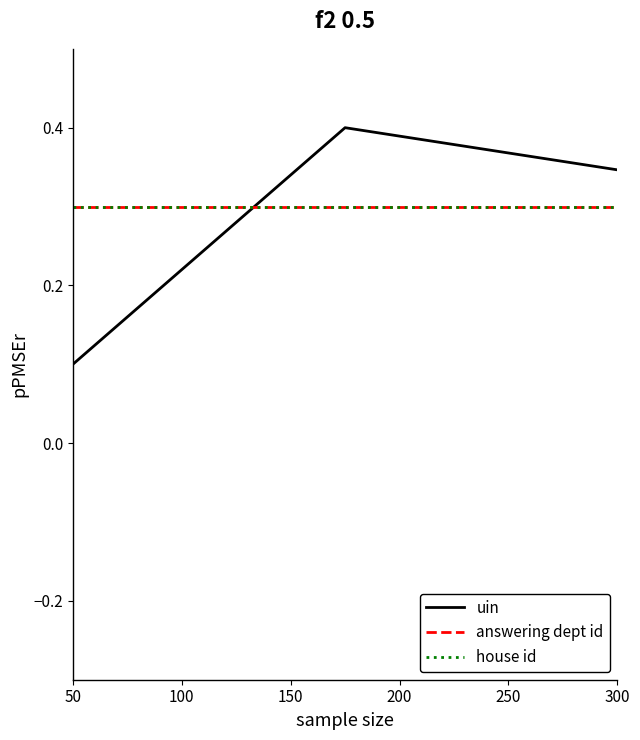

What is the value of the answering dept id point at the 2nd from the left?

0.3